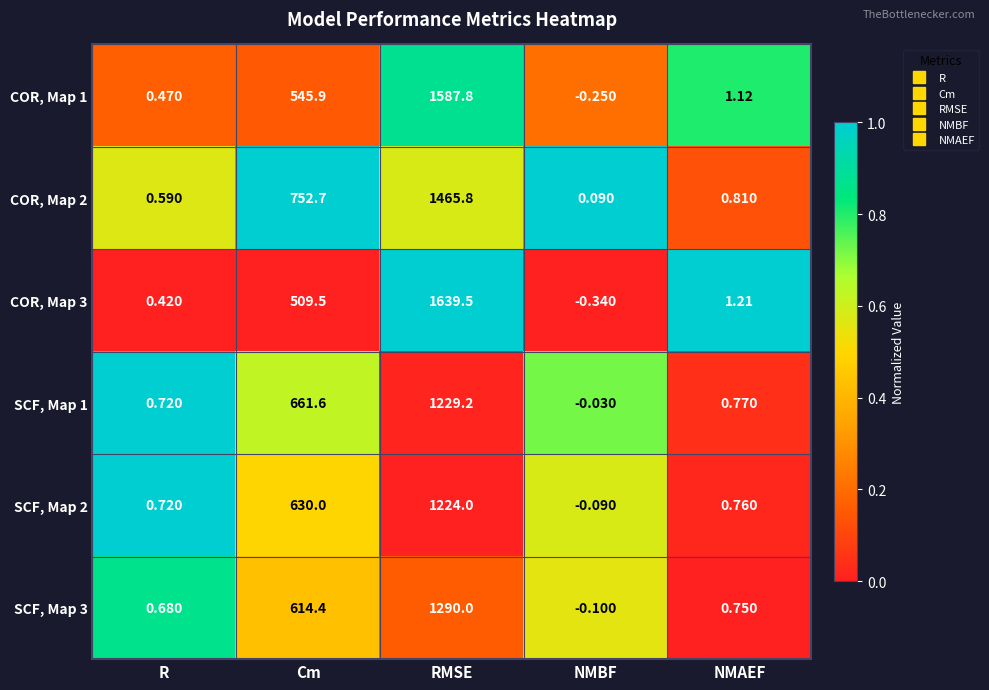

At which label is SCF, Map 1 closest to 614?

Cm